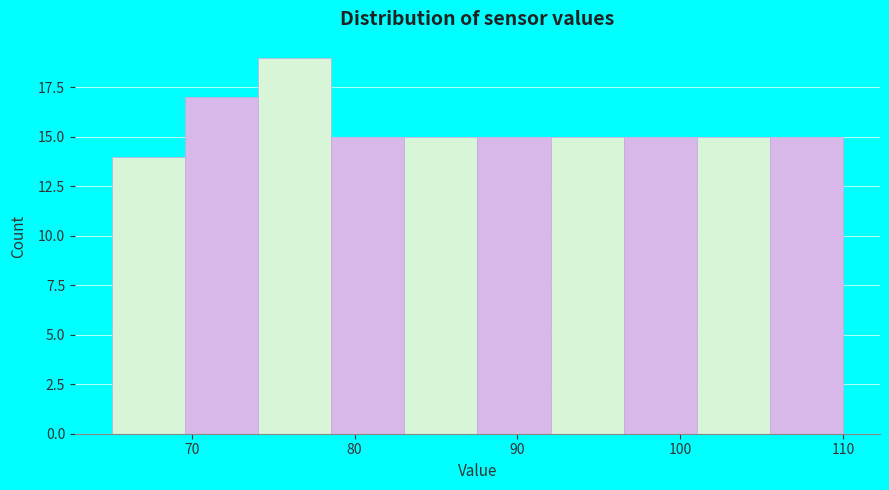

Reading left to right, transcribe this chart: for each bar, give the range it covers on the x-axis and its height. Neither the bar edges nor the heights are printed on the chart, so give them approximately, as read against the axes.

65 to 70: 14
70 to 74: 17
74 to 79: 19
79 to 83: 15
83 to 88: 15
88 to 92: 15
92 to 97: 15
97 to 101: 15
101 to 106: 15
106 to 110: 15